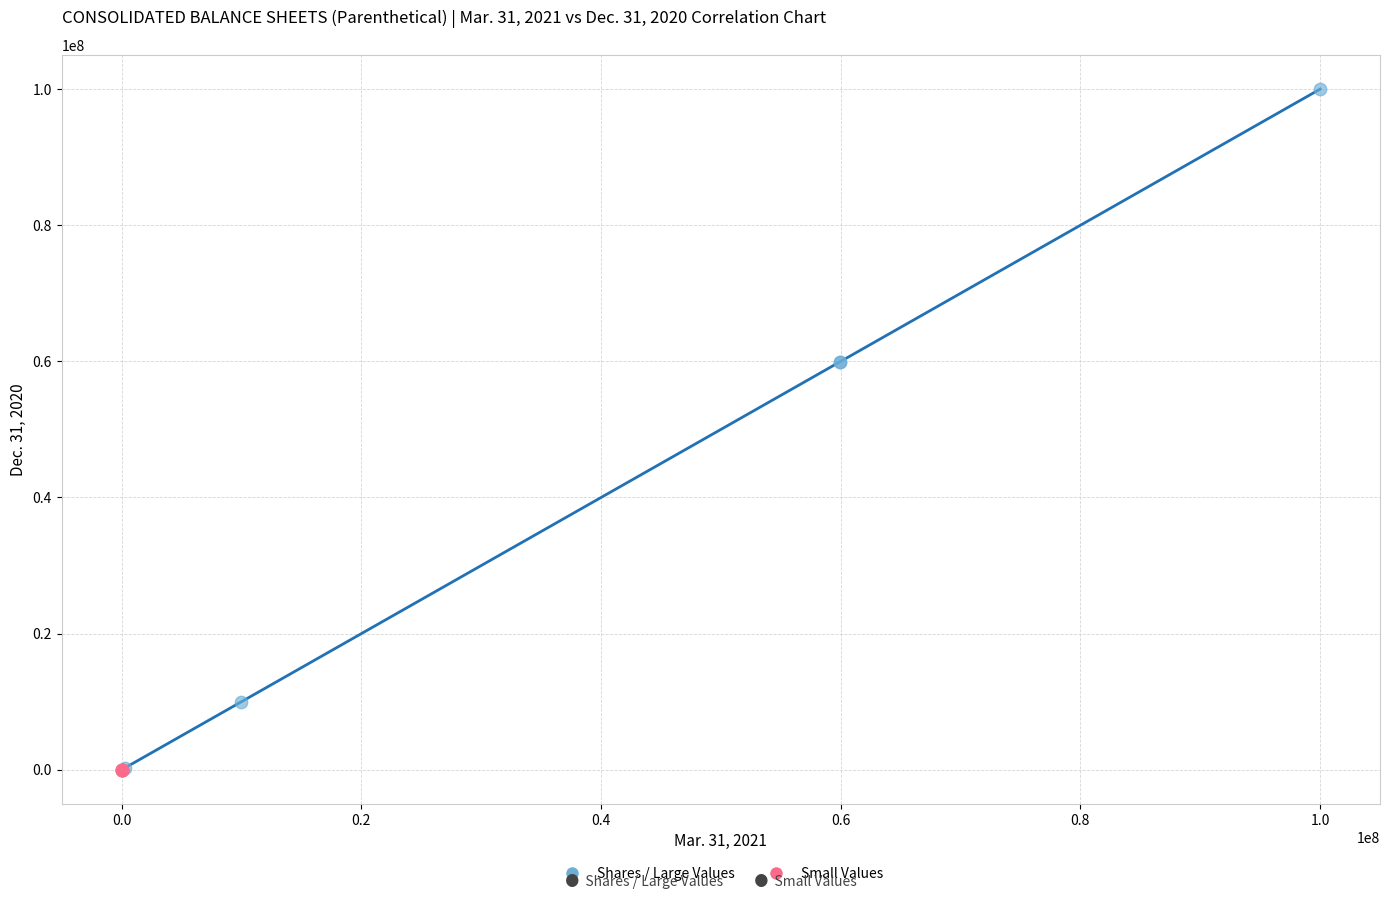

Which series reaches the maximum Y coordinate?

Shares / Large Values